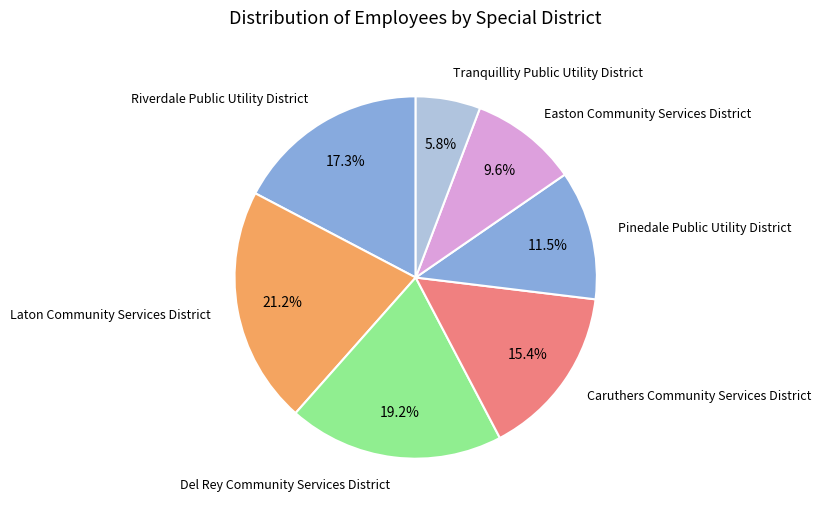

Which category has the smallest portion of the pie?

Tranquillity Public Utility District